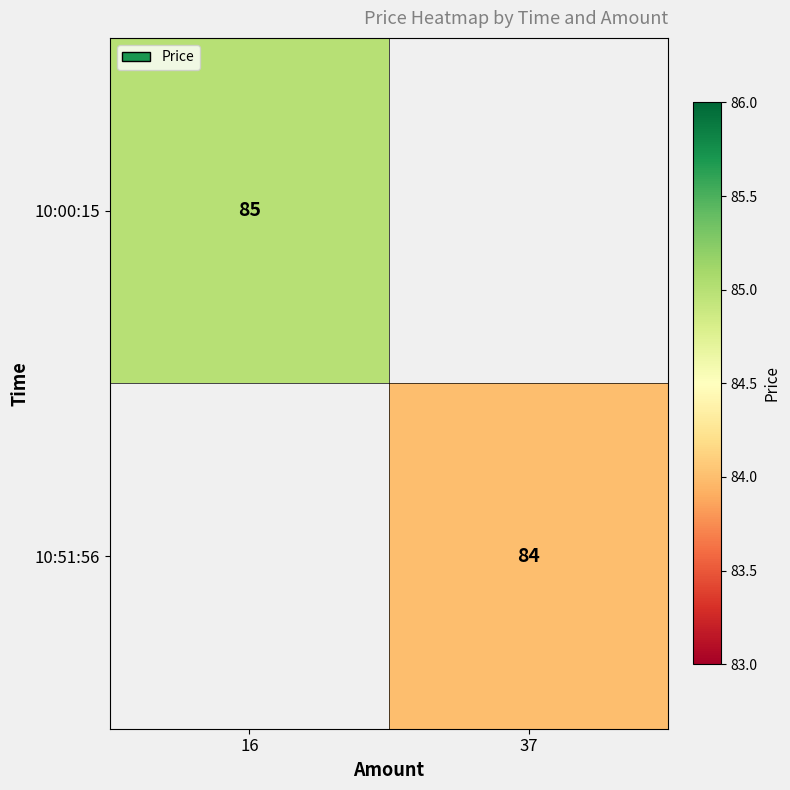

The 10:00:15 series shows 85 at 16. True or false?

True